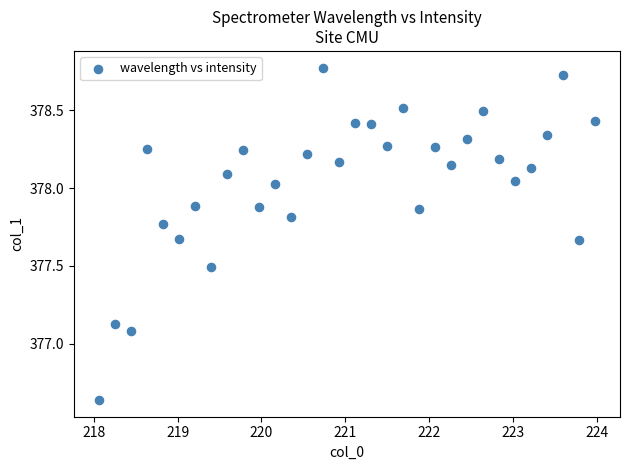

What is the range of Y values (max minus min)?

2.1